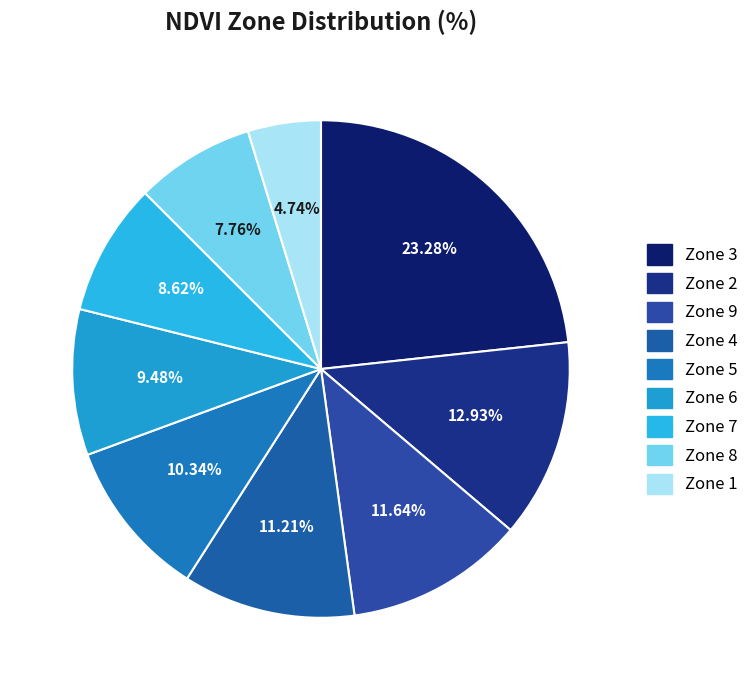

Is there a majority slice in this chart?

No